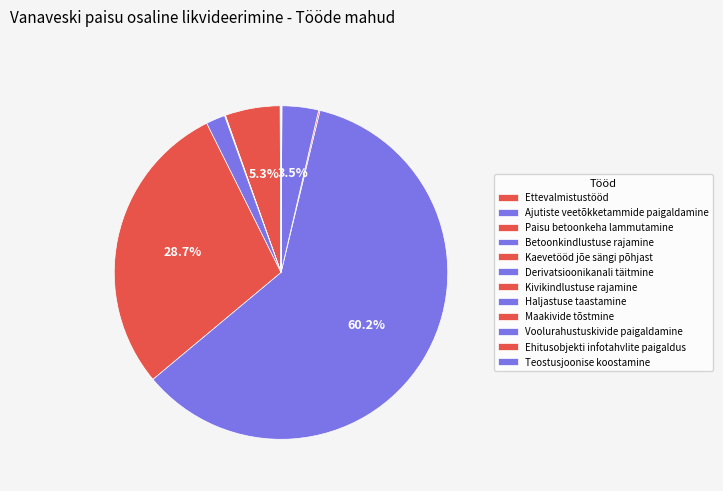

Is there any slice that represents more than half of the pie?

Yes